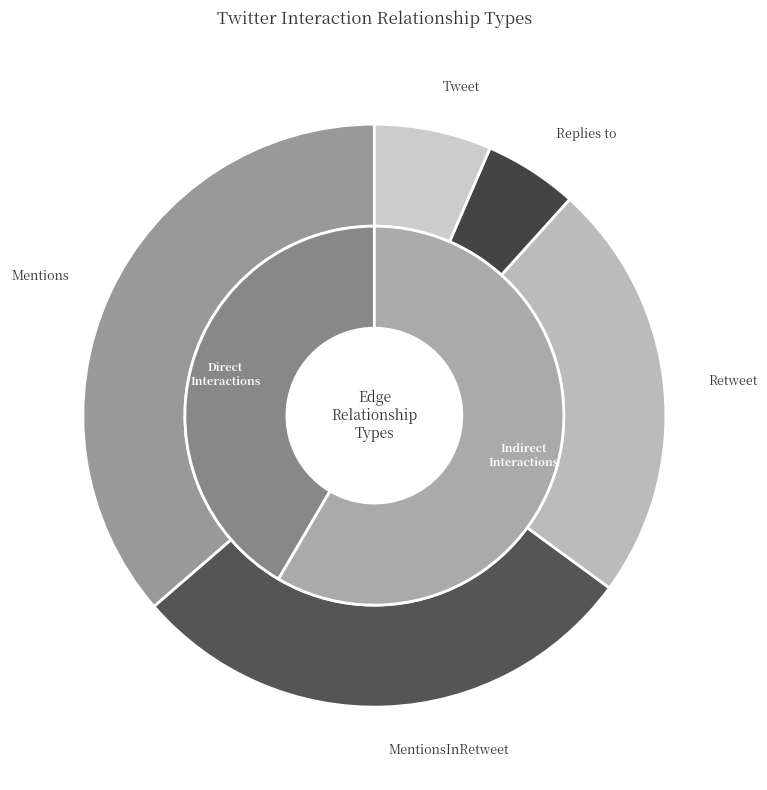

Does MentionsInRetweet account for over 50% of the chart?

No